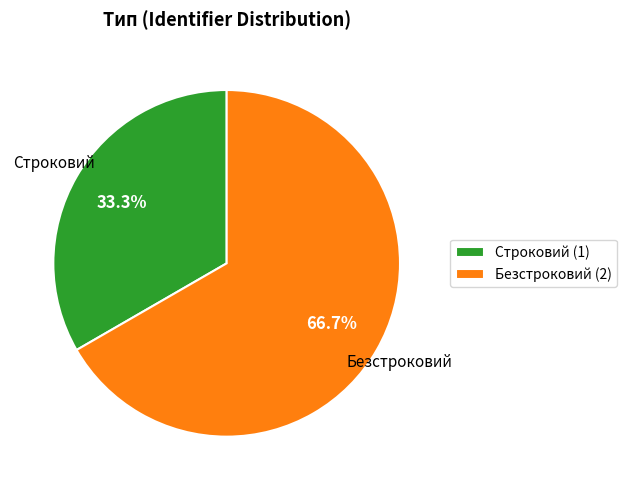

To the nearest percent, what is the difference between the largest and smallest slice percentages?

33%